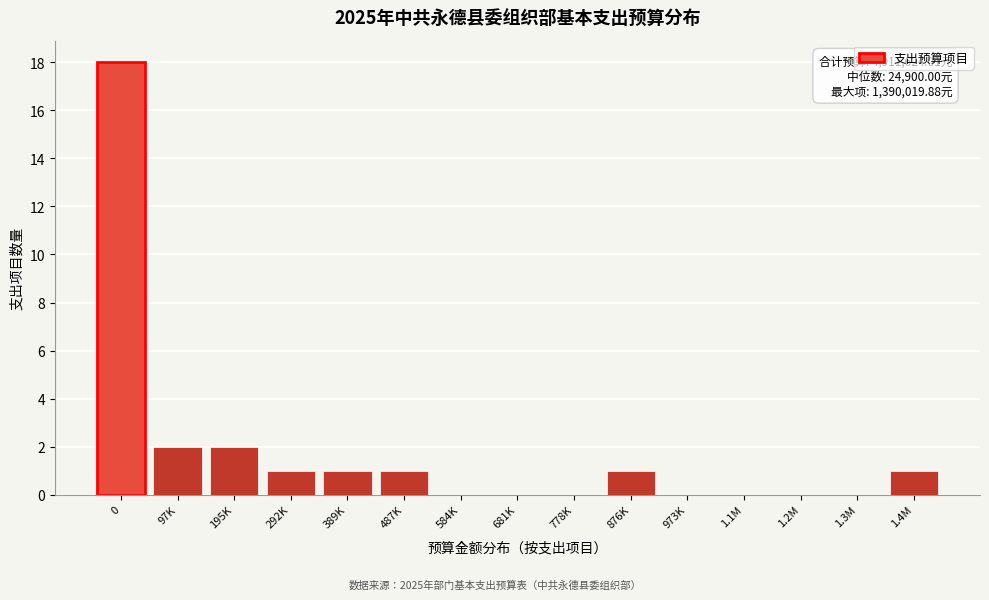

Reading left to right, transcribe all the data shown in this chart.

0=18	97K=2	195K=2	292K=1	389K=1	487K=1	584K=0	681K=0	778K=0	876K=1	973K=0	1.1M=0	1.2M=0	1.3M=0	1.4M=1